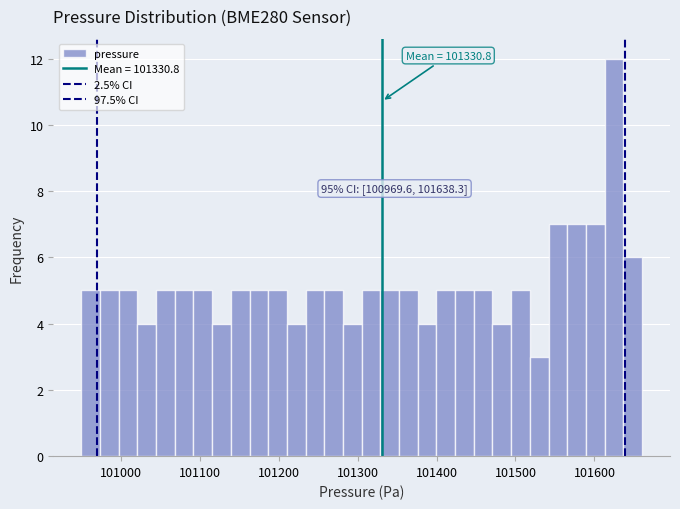

Around what value on the x-axis is the tallest bar? Give the approximate position of its centre, as read against the axis.

101620